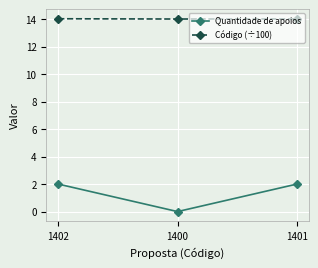

Which series has the largest total across all categories?

Código (÷100)